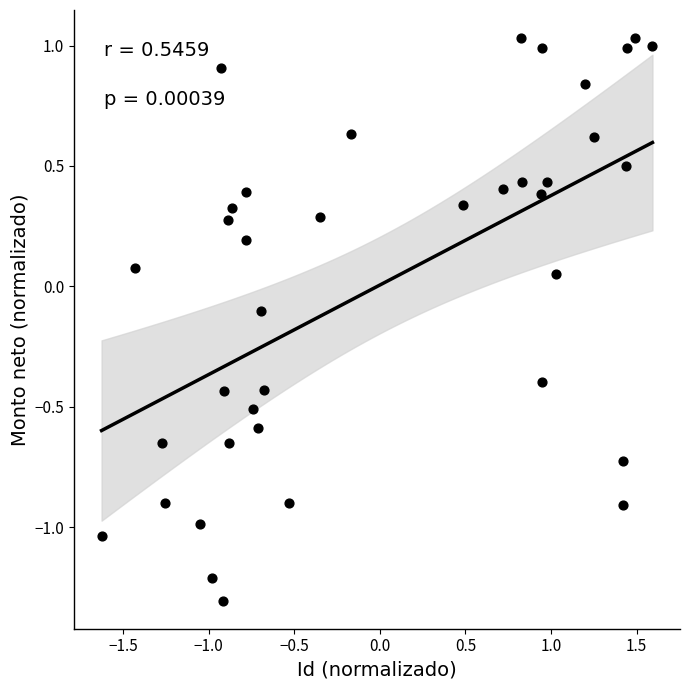

What is the range of X values (max minus min)?

3.2